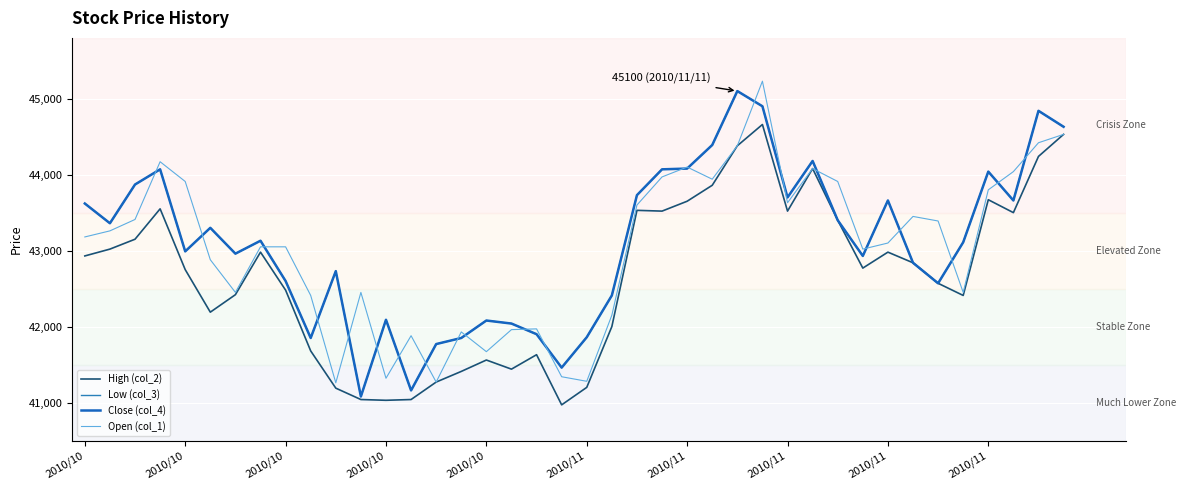

Is this an area chart (filled region under the line)?

No